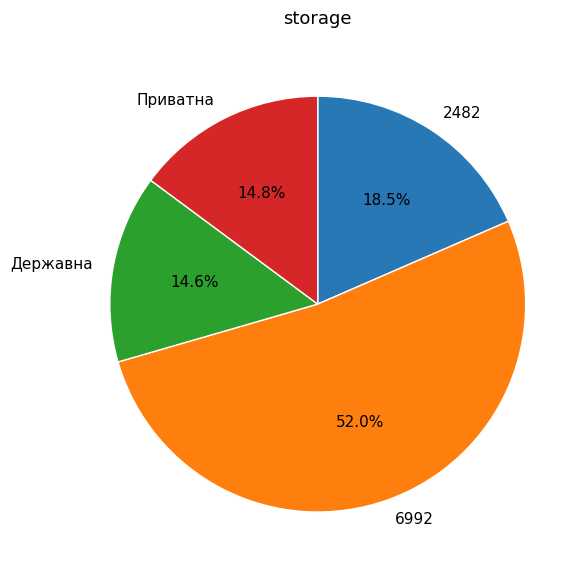

Do Приватна and 2482 together represent more than half of the pie?

No